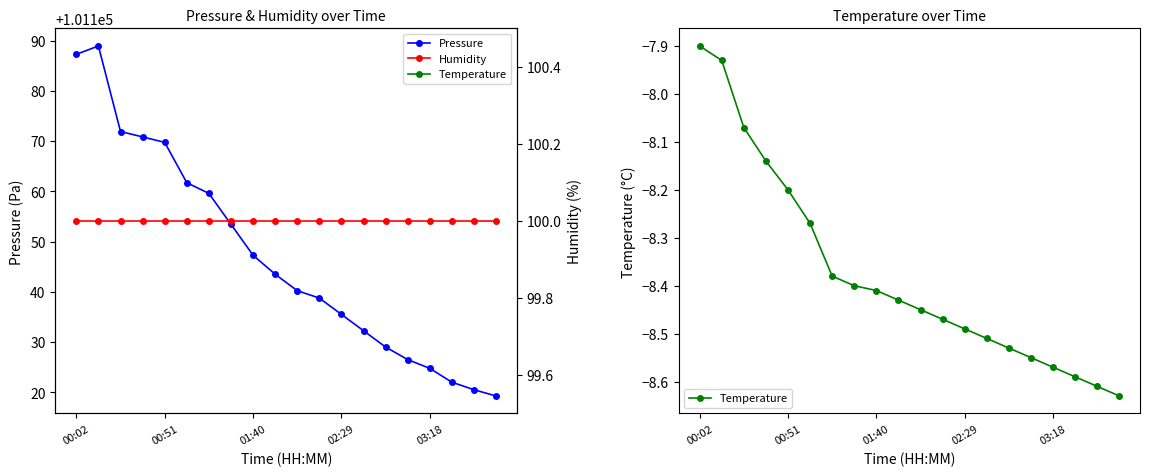

Is the value of Temperature at 11 greater than the value of Pressure at 10?

No